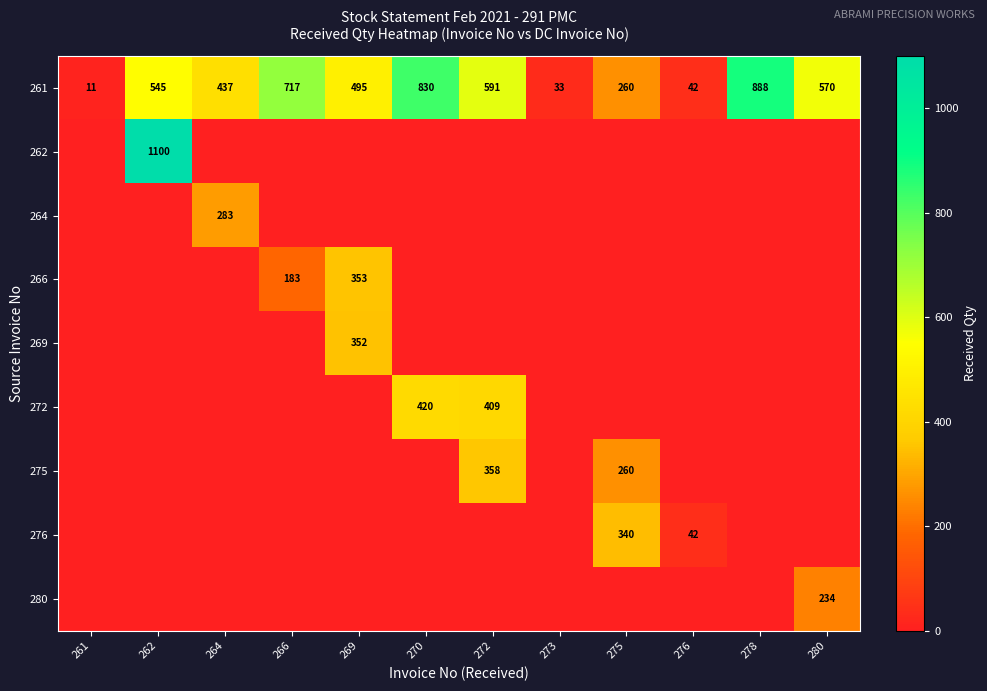

How many distinct data groups are displayed?

9